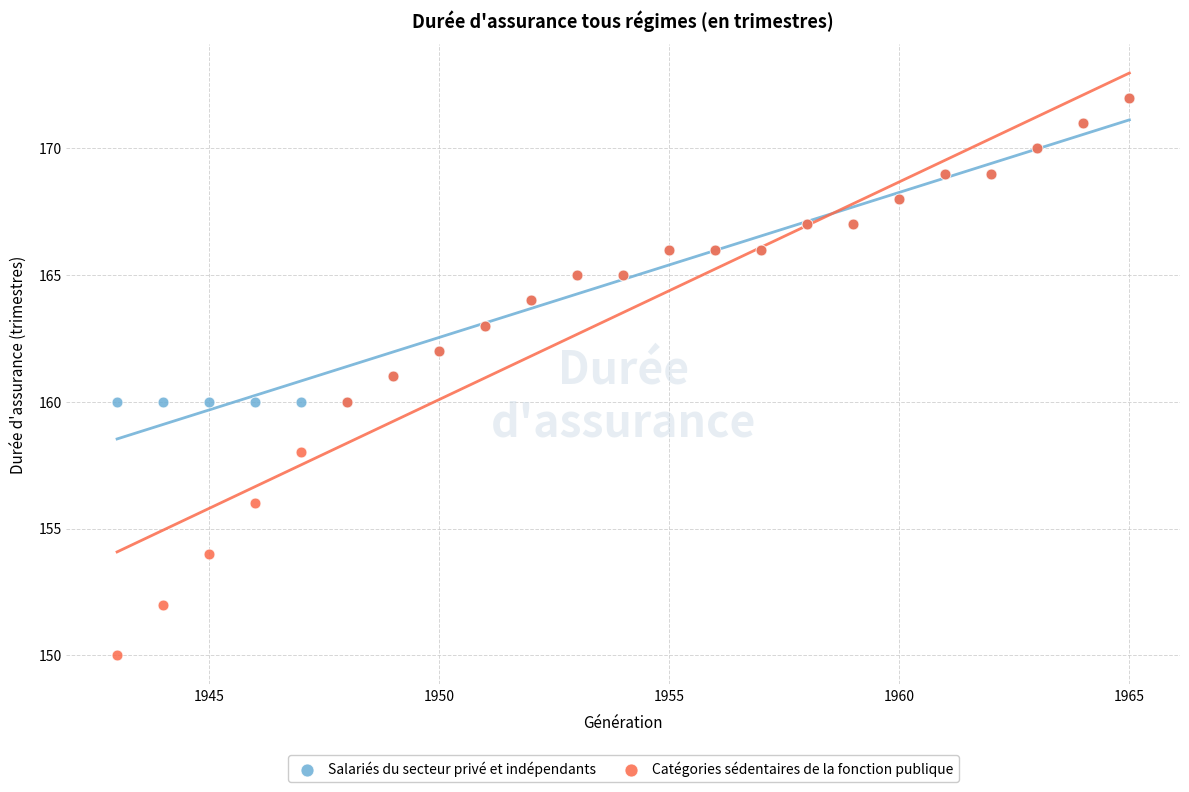

What are all the series names shown in the legend?

Salariés du secteur privé et indépendants, Catégories sédentaires de la fonction publique